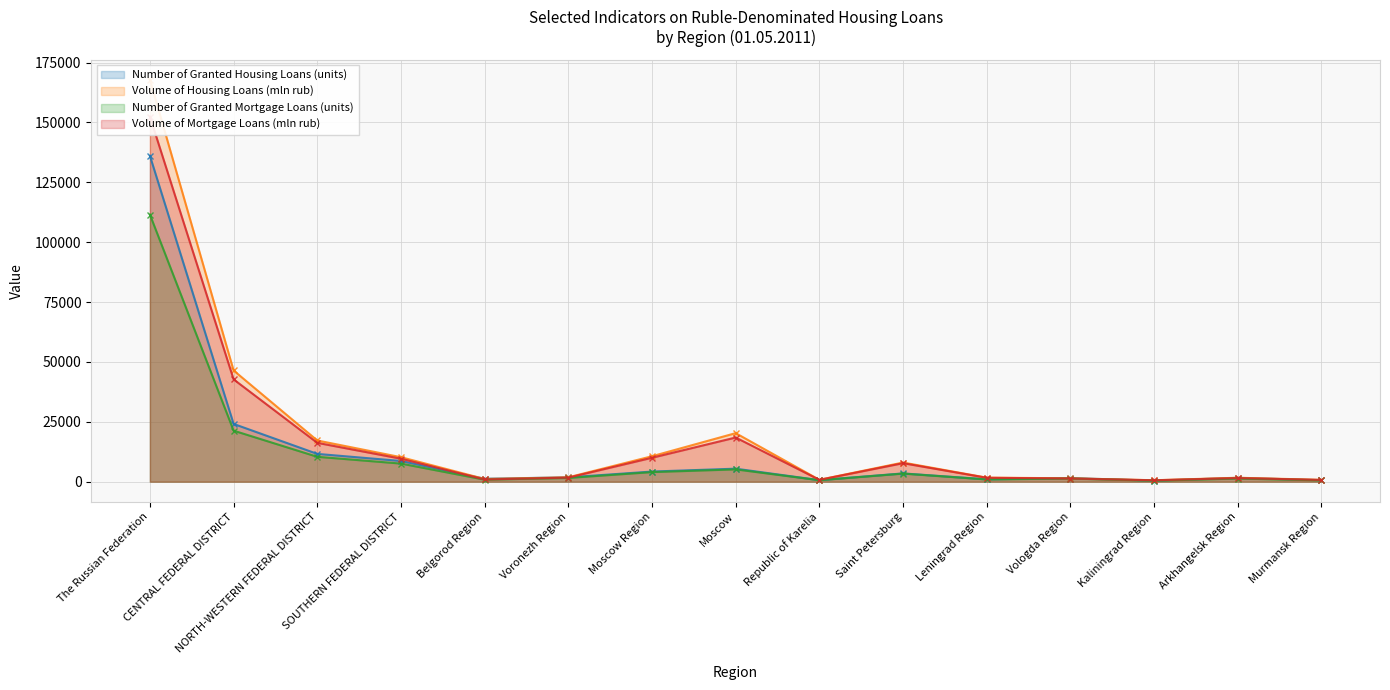

Reading left to right, transcribe all the data shown in this chart.

Number of Granted Housing Loans (units): 136070	24128	11610	8650	1229	1819	4238	5440	654	3464	991	1497	455	1611	636
Volume of Housing Loans (mln rub): 167873	46439	17207	10239	1132	1828	10629	20274	786	8003	1690	1424	606	1654	776
Number of Granted Mortgage Loans (units): 111521	21314	10399	7568	848	1571	4011	5149	625	3383	944	1323	422	1321	567
Volume of Mortgage Loans (mln rub): 152437	42728	16228	9603	931	1706	9996	18452	776	7729	1643	1334	590	1514	737